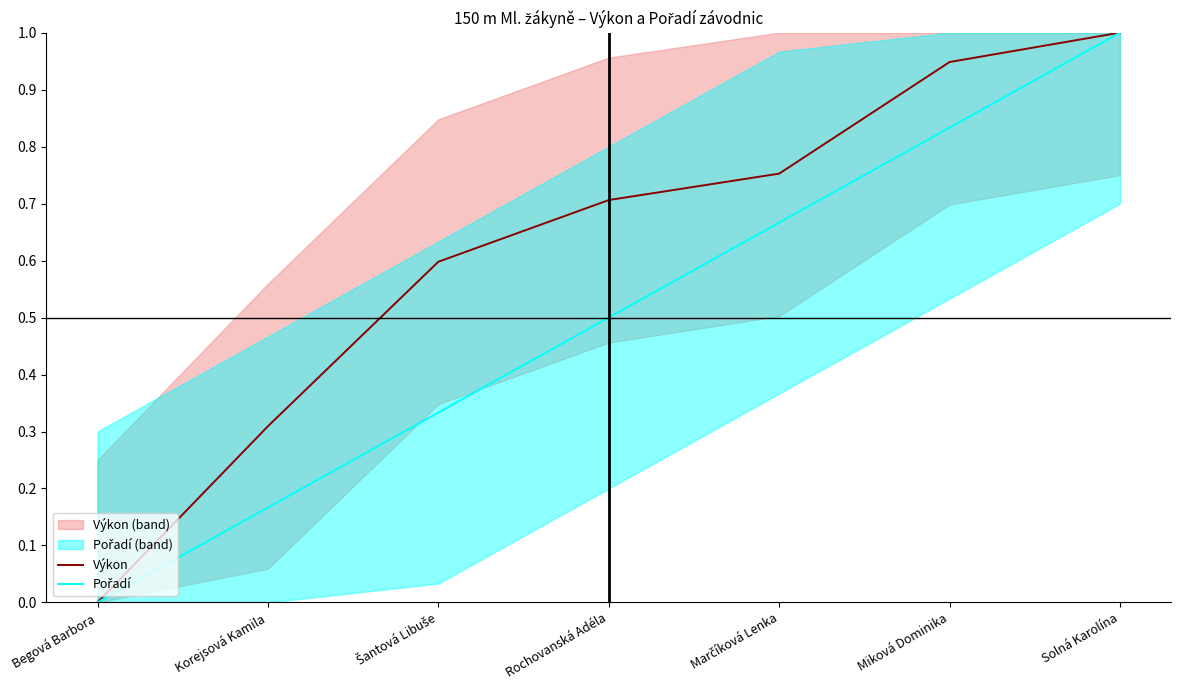

What is the spread (max minus min) of values at Miková Dominika?

0.1